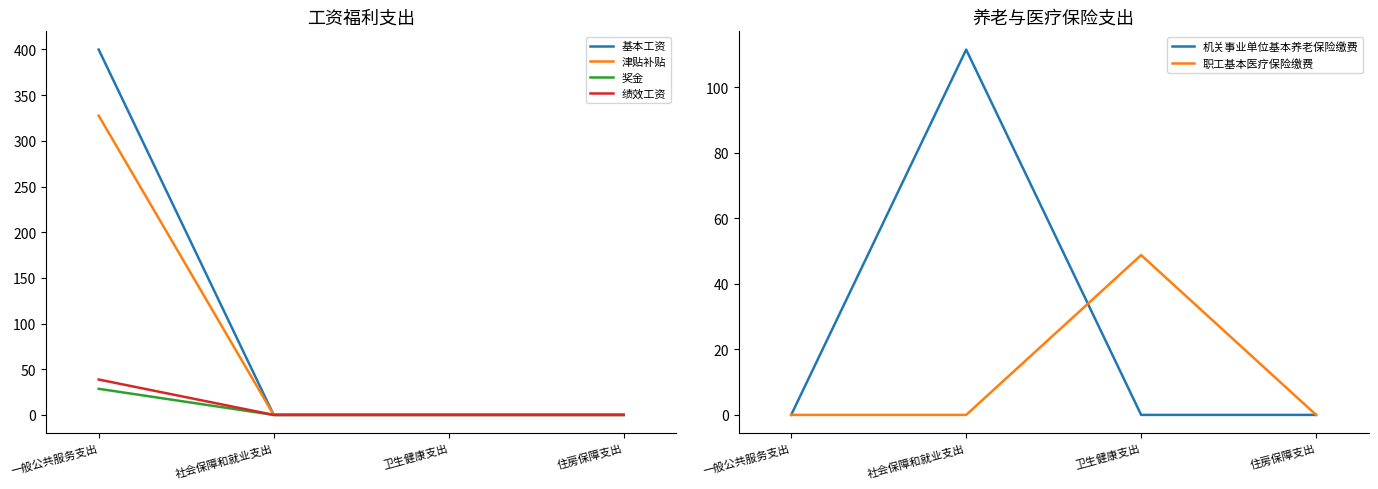

Reading left to right, extract all data points from this chart.

基本工资: 399.9	0.0	0.0	0.0
津贴补贴: 327.6	0.0	0.0	0.0
奖金: 28.6	0.0	0.0	0.0
绩效工资: 38.7	0.0	0.0	0.0
机关事业单位基本养老保险缴费: 0.0	111.4	0.0	0.0
职工基本医疗保险缴费: 0.0	0.0	48.8	0.0